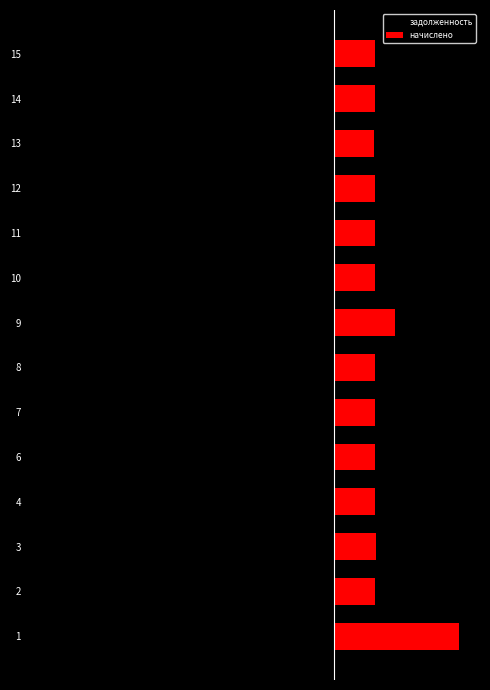

Reading right to left, transcribe all the data shown in this chart.

задолженность: -4089.3	-4089.3	-3975.3	-4075.0	-4103.5	-4060.8	-6112.6	-4075.0	-4075.0	-4103.5	-4089.3	-4146.3	-4046.5	-12524.3
начислено: 1782.3	1782.3	1732.6	1776.1	1788.5	1769.8	2664.1	1776.1	1776.1	1788.5	1782.3	1807.1	1763.6	5458.6